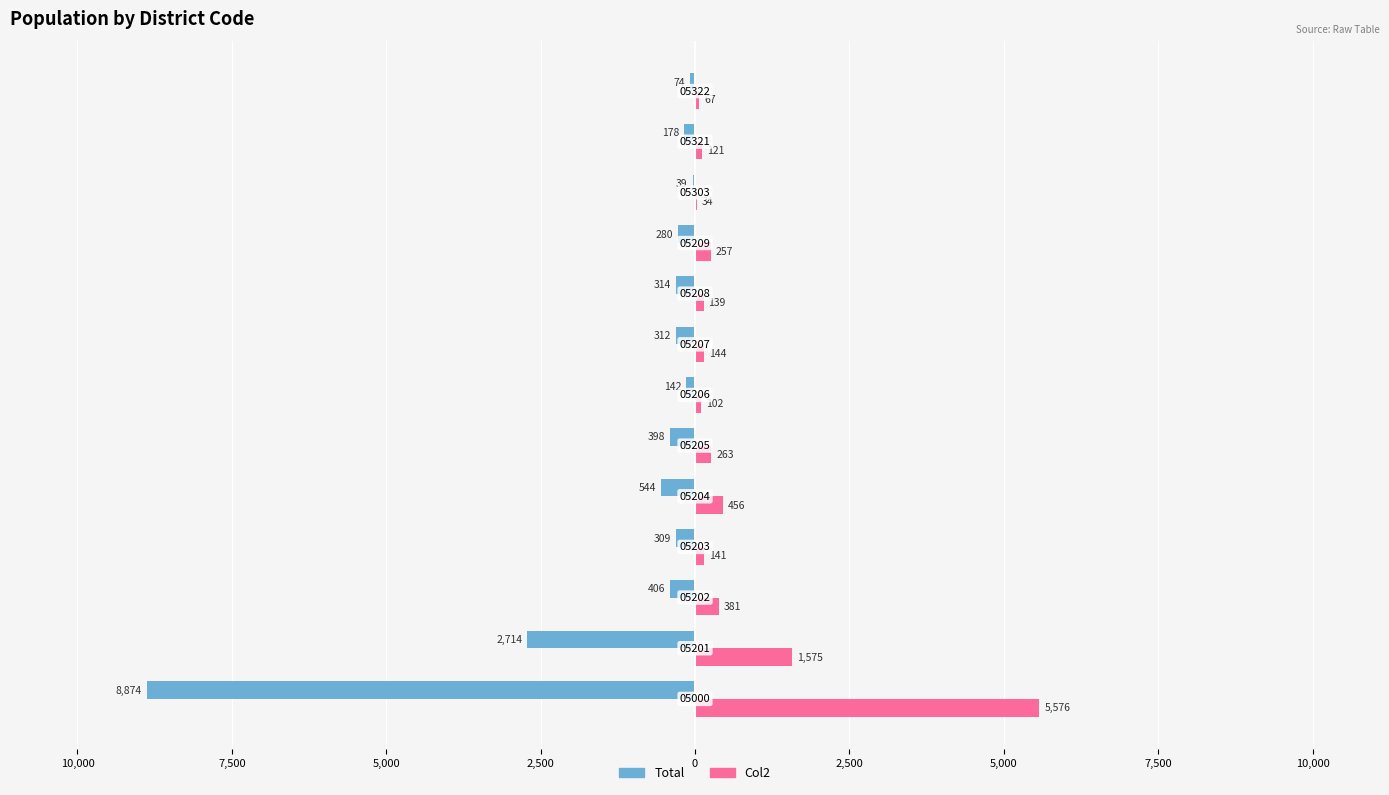

What are all the series names shown in the legend?

Total, Col2